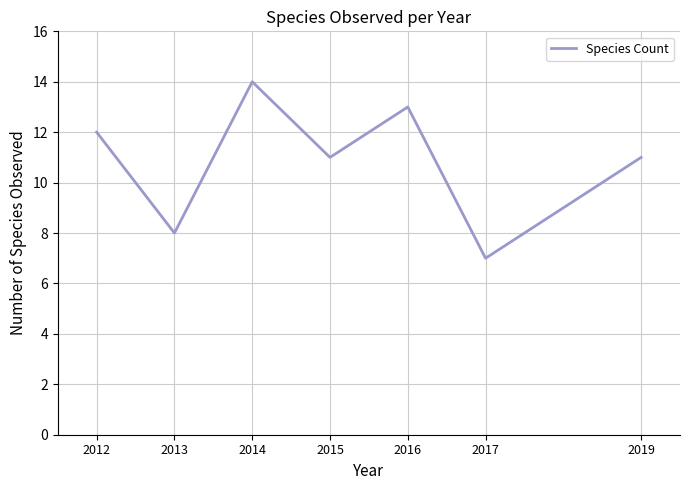

What is the greatest value displayed?

14